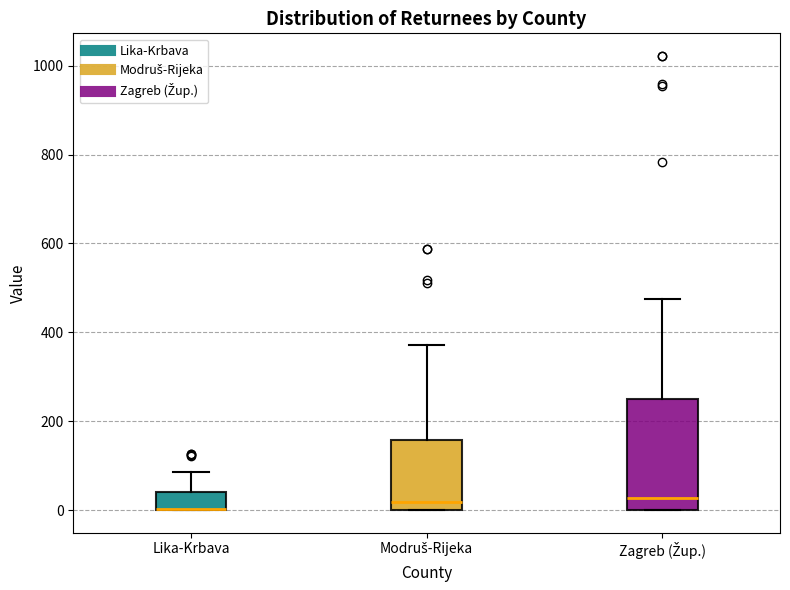

Comparing the boxes themselves (not the whiskers), which one is the tallest?

Zagreb (Žup.)